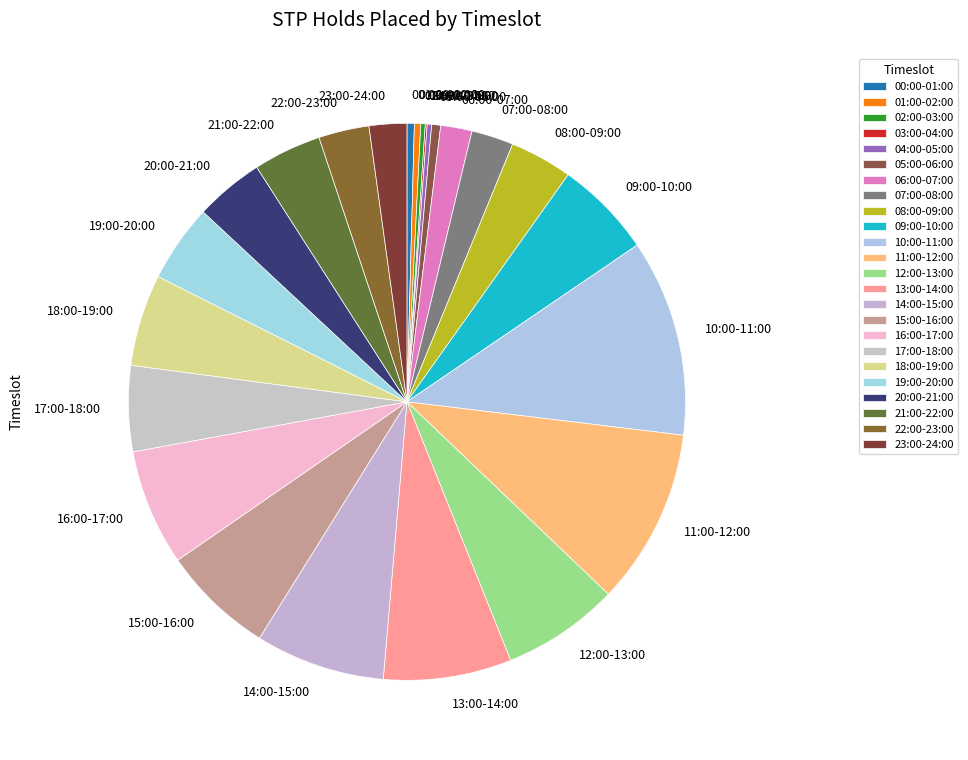

Does 05:00-06:00 represent more than half of the total?

No